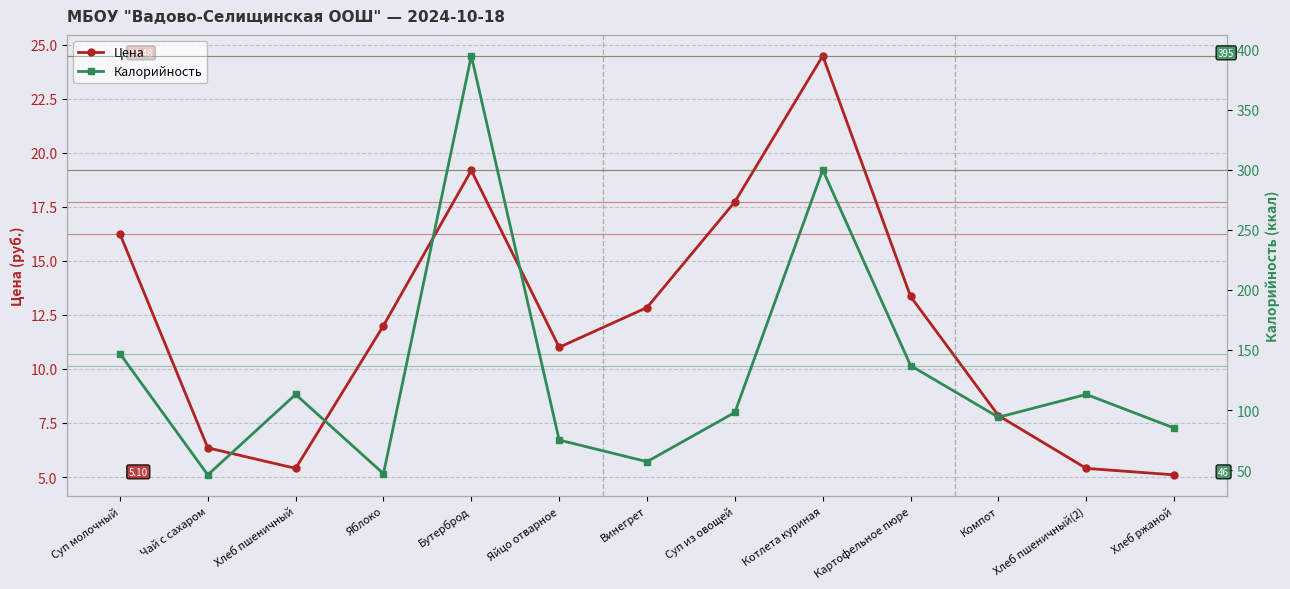

Rank the series at Яйцо отварное from highest to lowest value.

Калорийность, Цена